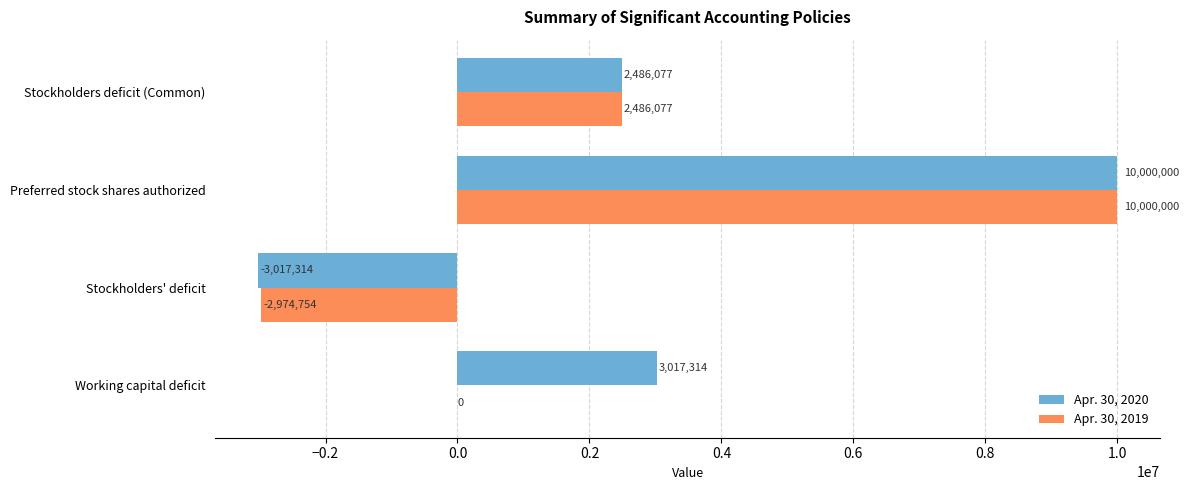

At which category is the sum across all series the highest?

Preferred stock shares authorized